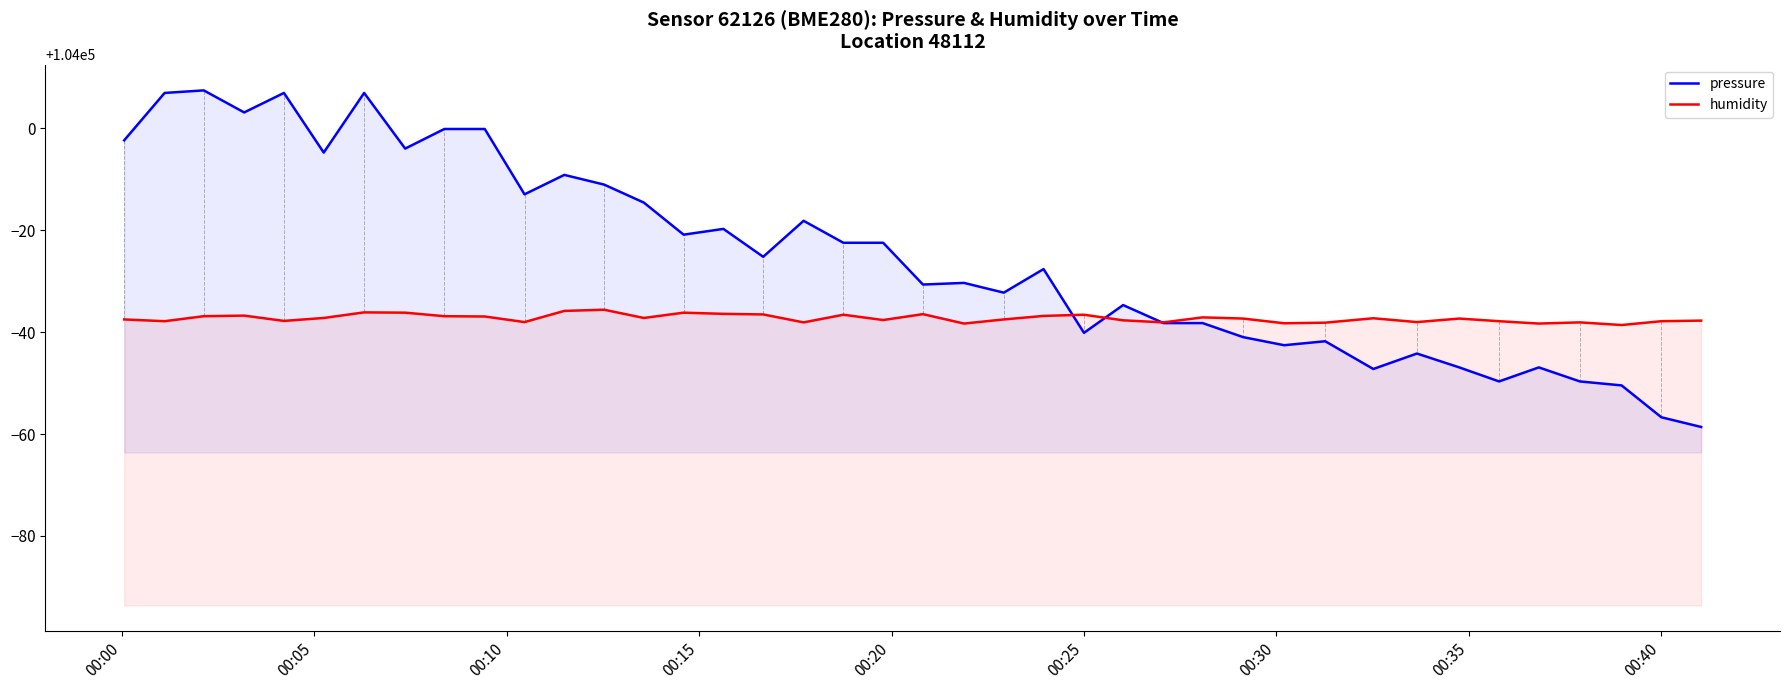

What is the lowest value of the humidity series?

103961.4